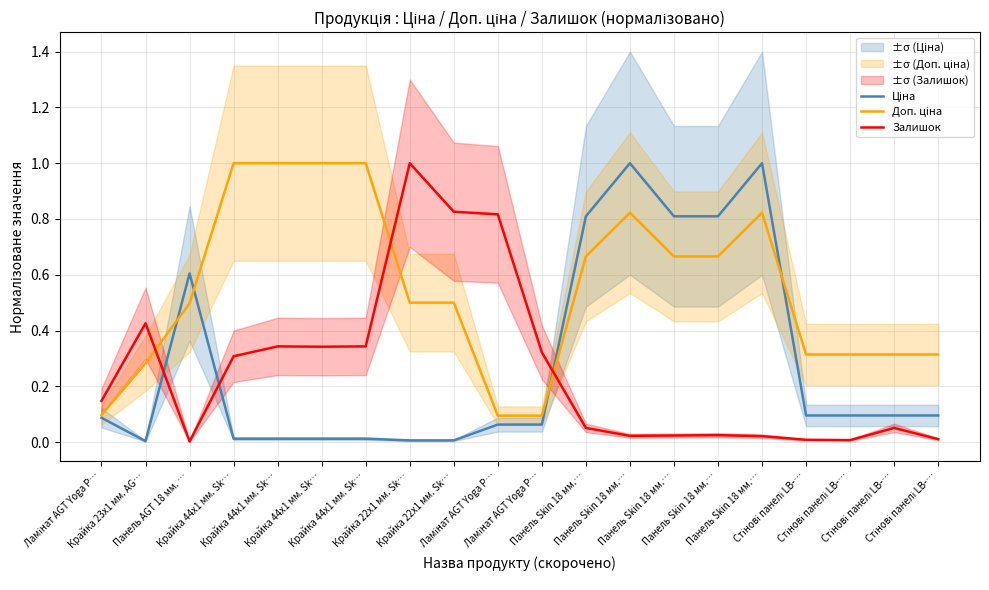

Reading right to left, transcribe all the data shown in this chart.

Ціна: 0.1	0.1	0.1	0.1	1.0	0.8	0.8	1.0	0.8	0.1	0.1	0.0	0.0	0.0	0.0	0.0	0.0	0.6	0.0	0.1
Доп. ціна: 0.3	0.3	0.3	0.3	0.8	0.7	0.7	0.8	0.7	0.1	0.1	0.5	0.5	1.0	1.0	1.0	1.0	0.5	0.3	0.1
Залишок: 0.0	0.1	0.0	0.0	0.0	0.0	0.0	0.0	0.1	0.3	0.8	0.8	1.0	0.3	0.3	0.3	0.3	0.0	0.4	0.1